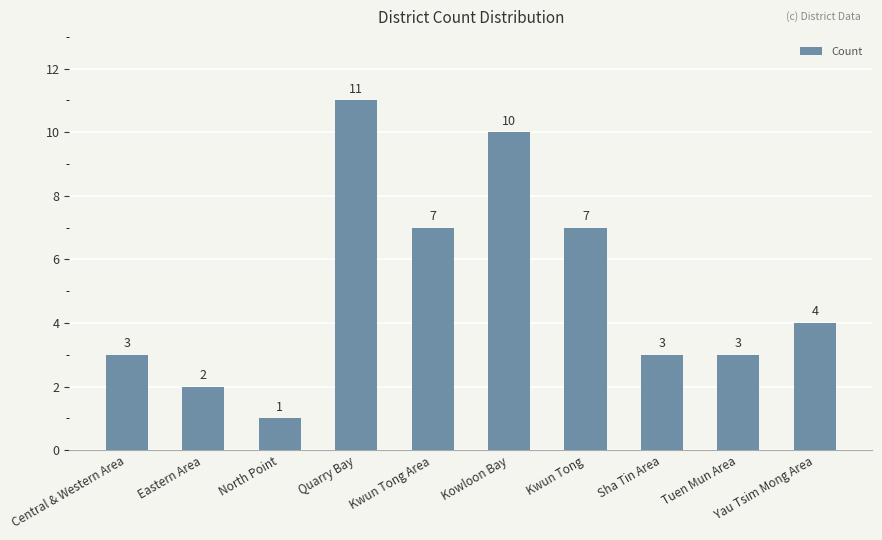

What is the greatest value displayed?

11